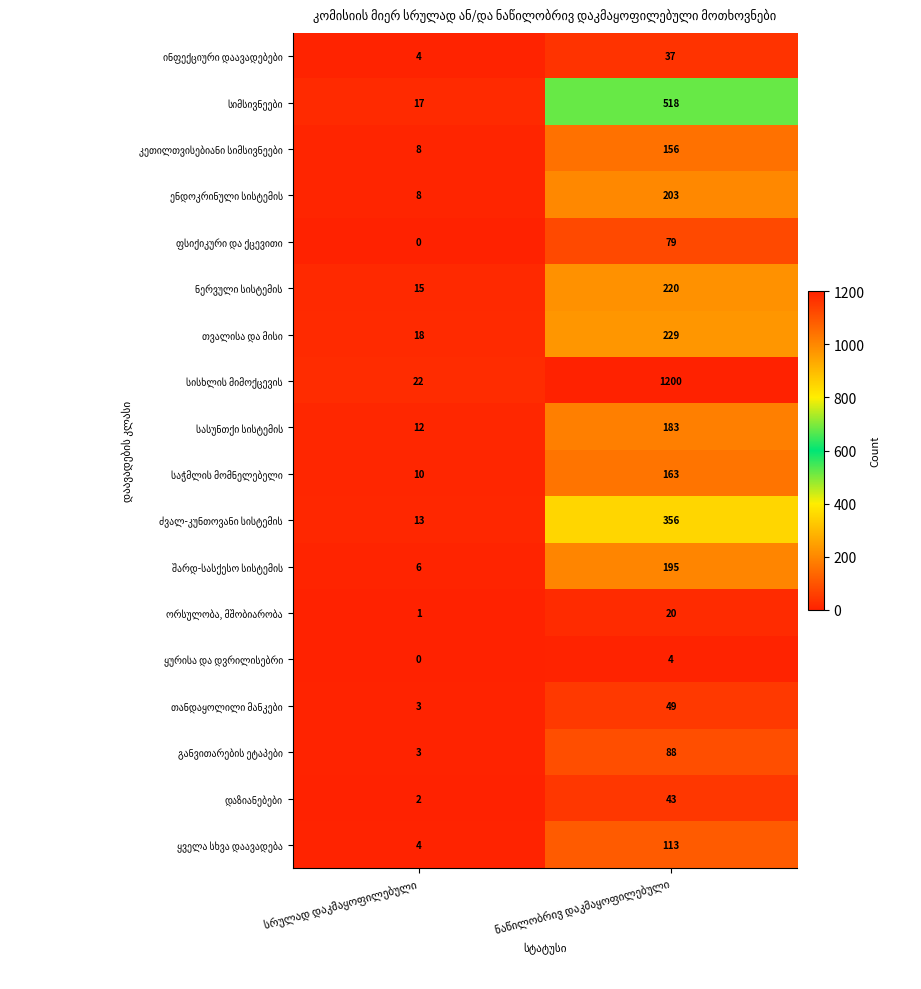

What is the greatest value displayed?

1200